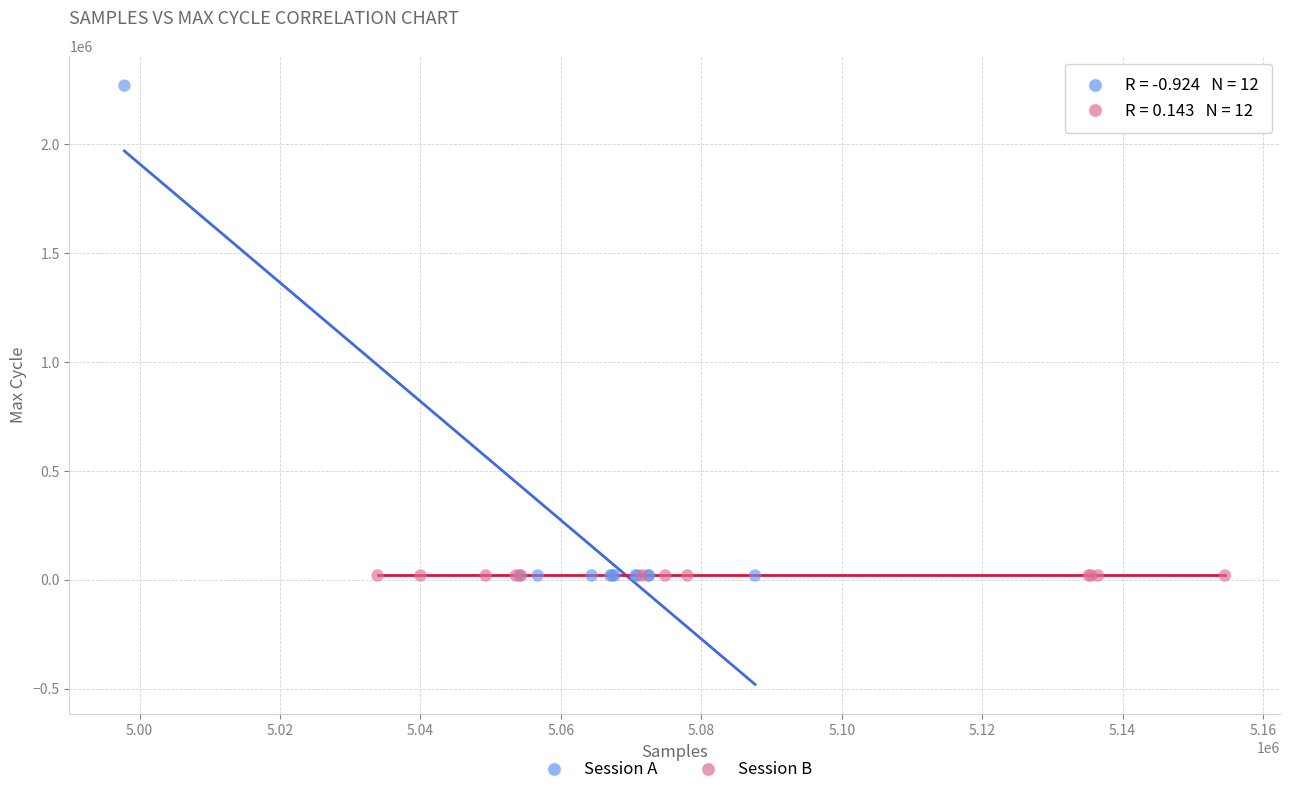

Which series reaches the maximum Y coordinate?

Session A